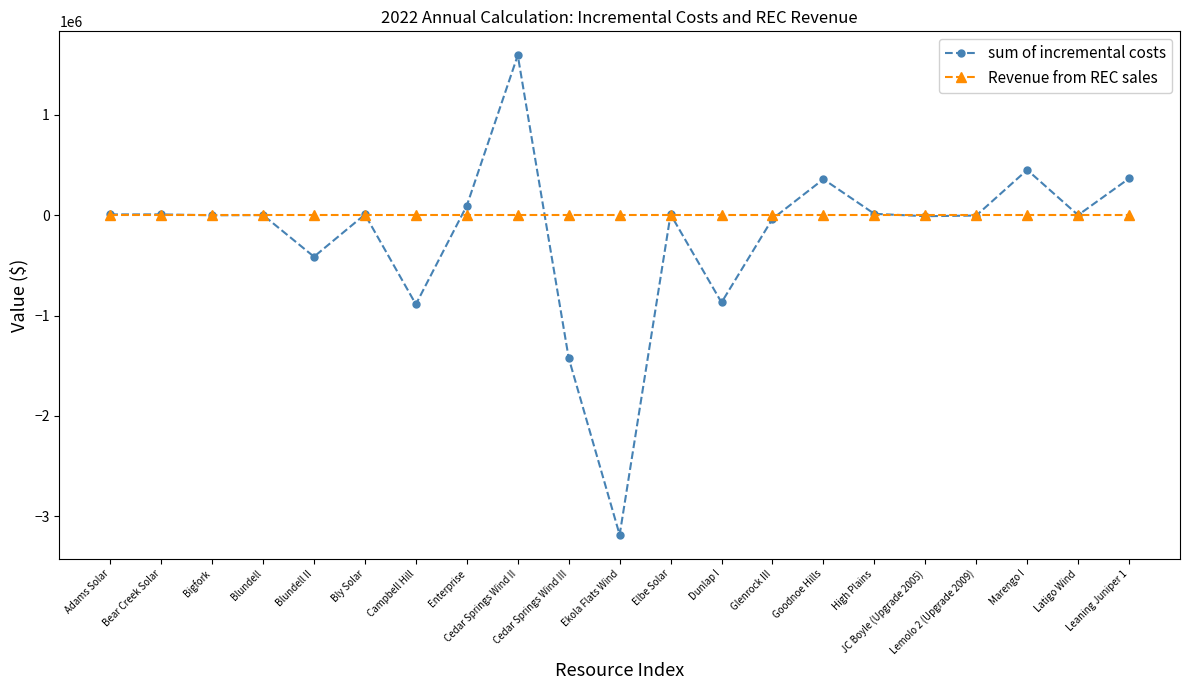

Which series has the widest spread of values?

sum of incremental costs